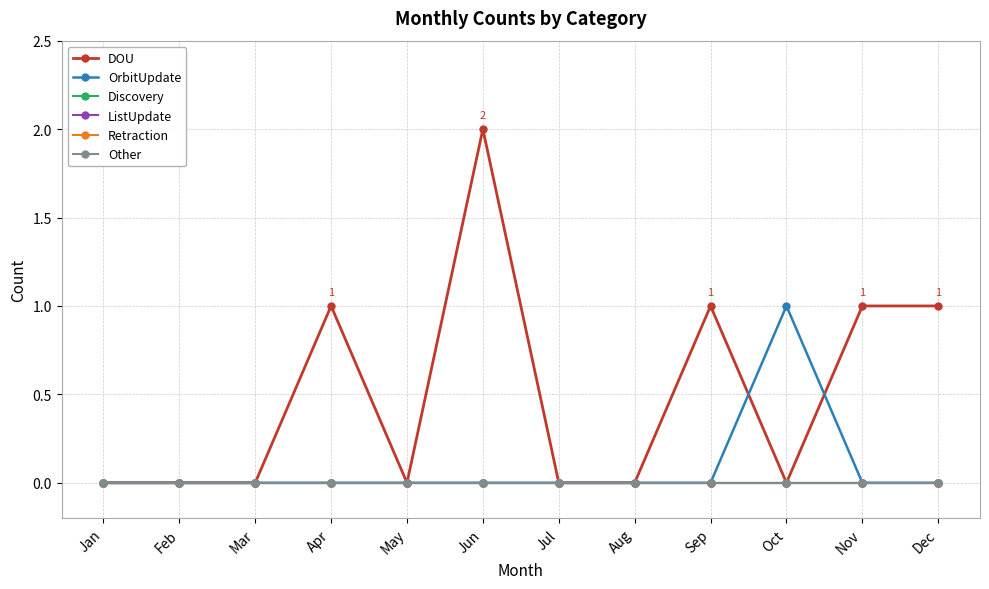

How many values in the DOU series exceed 0?

5